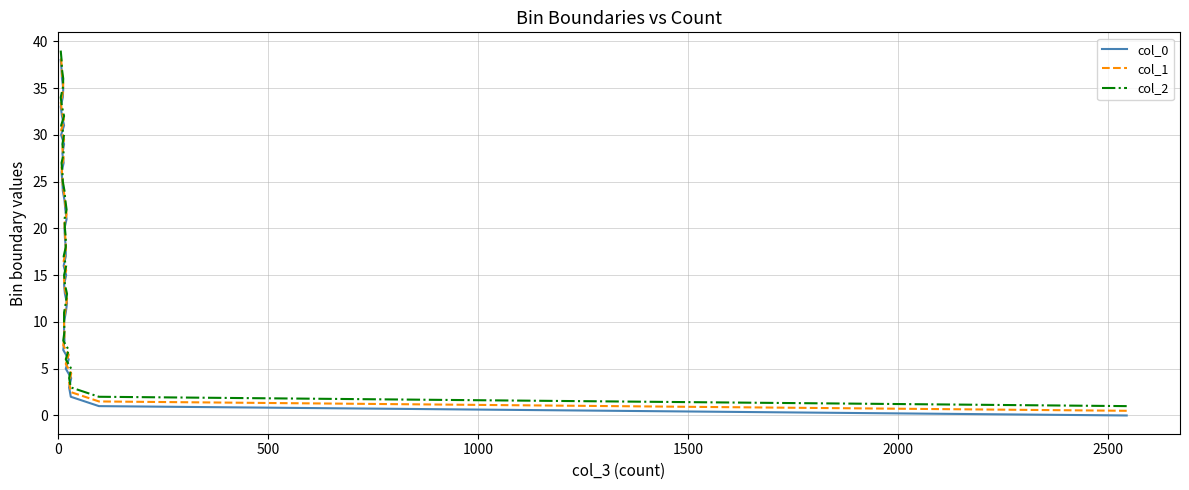

Does the chart display data point markers on the line(s)?

No